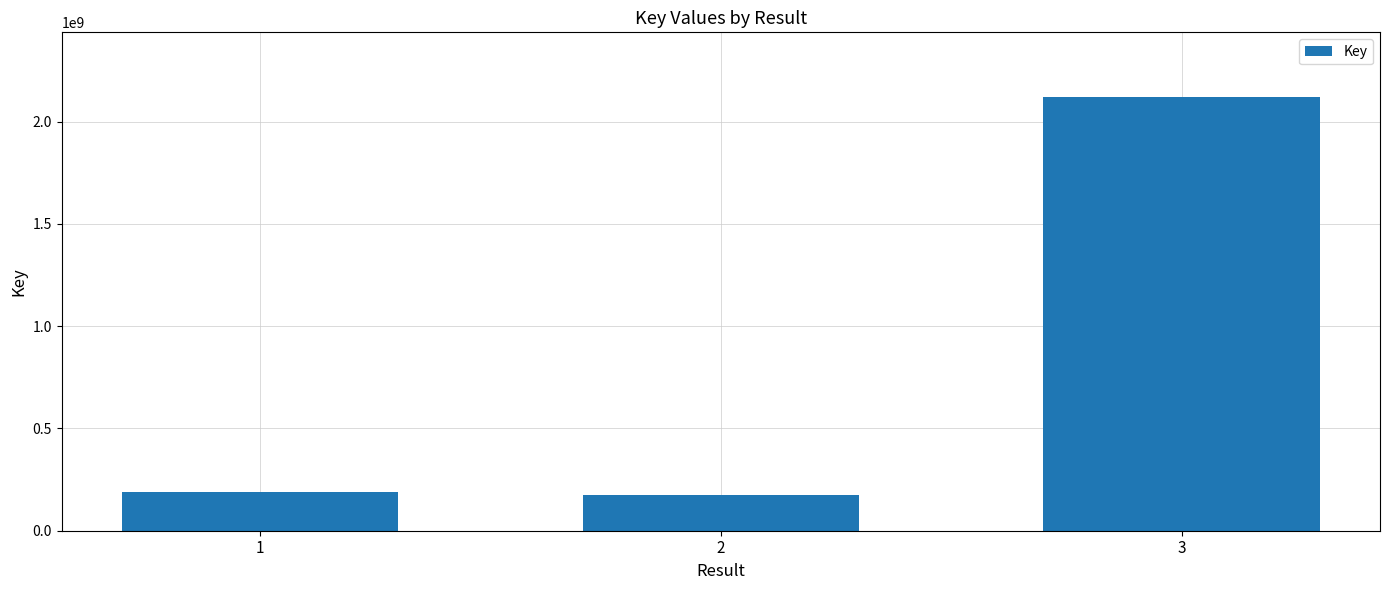

What is the sum of the values at 1 and 2?

360334636